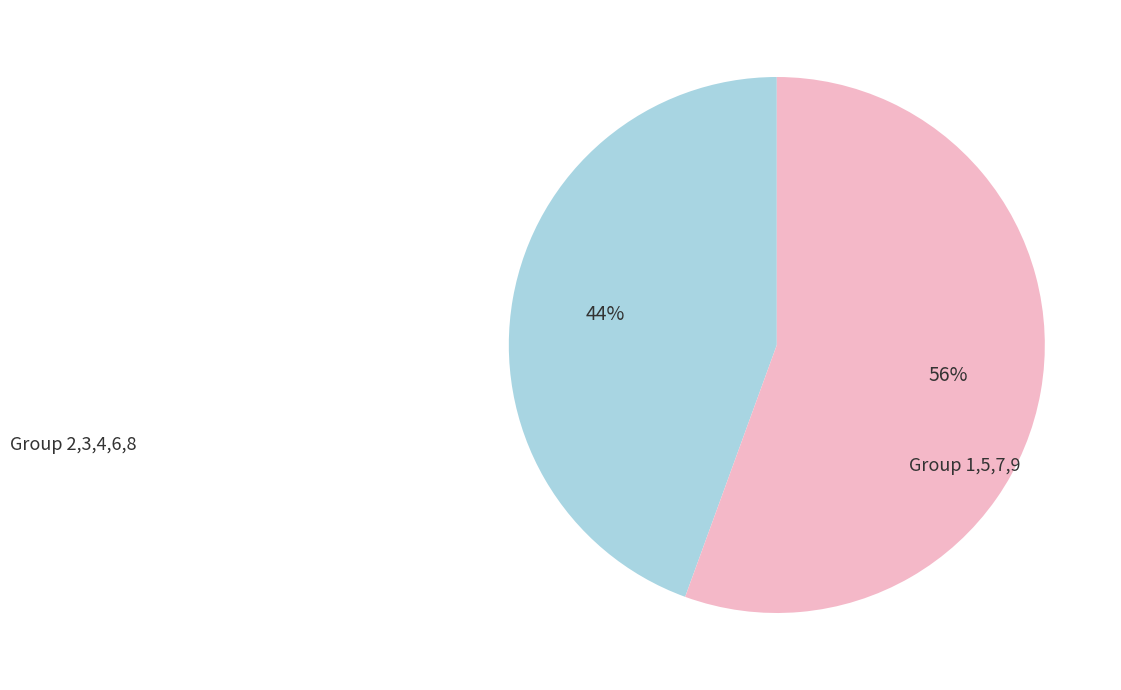

Is there a majority slice in this chart?

Yes